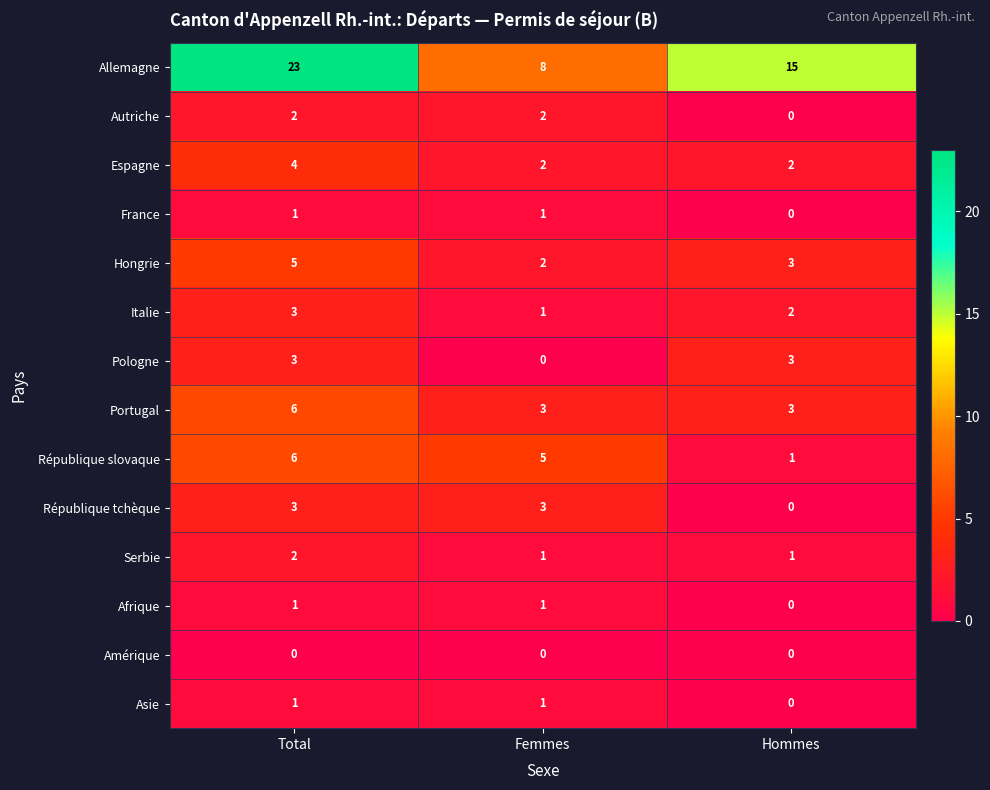

The value of Afrique at Femmes is 2. True or false?

False